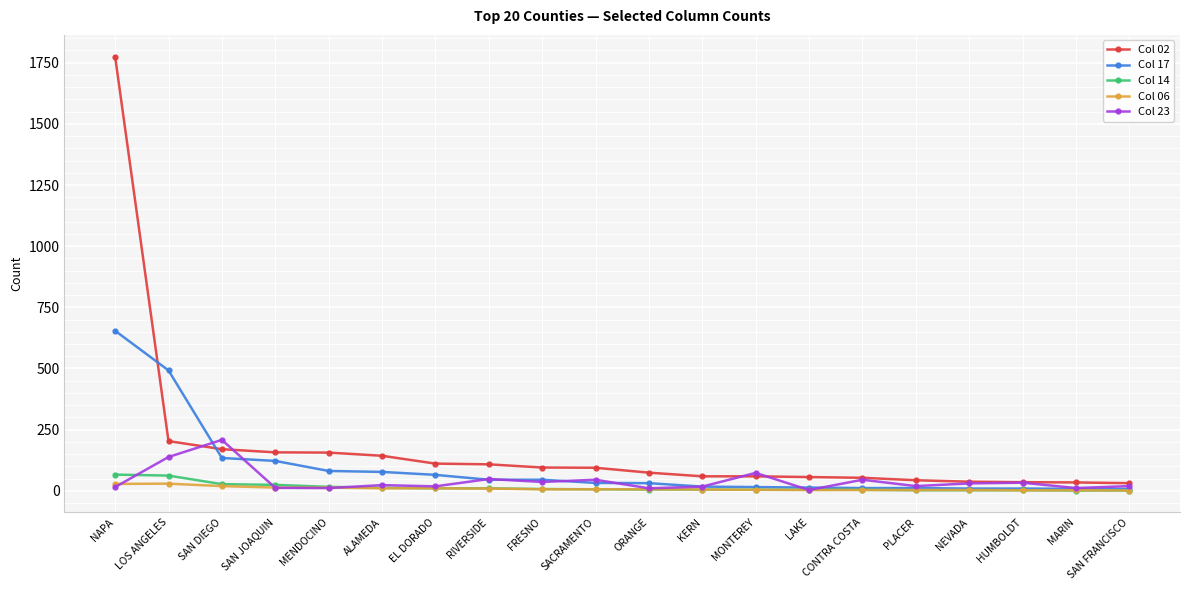

Is the value of Col 14 at MENDOCINO greater than the value of Col 02 at HUMBOLDT?

No